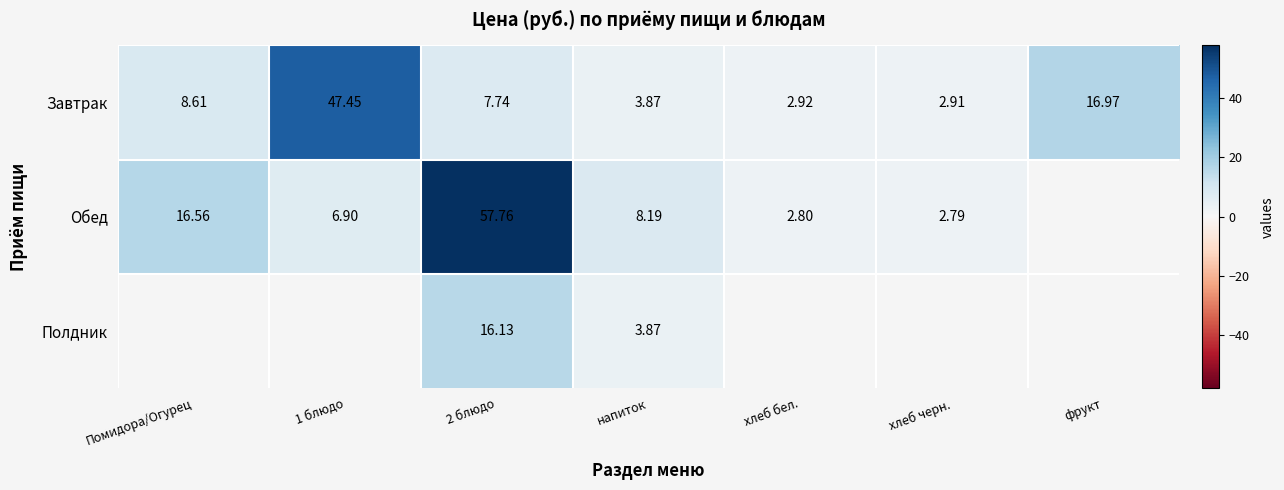

At which label is Обед closest to 30?

Помидора/Огурец